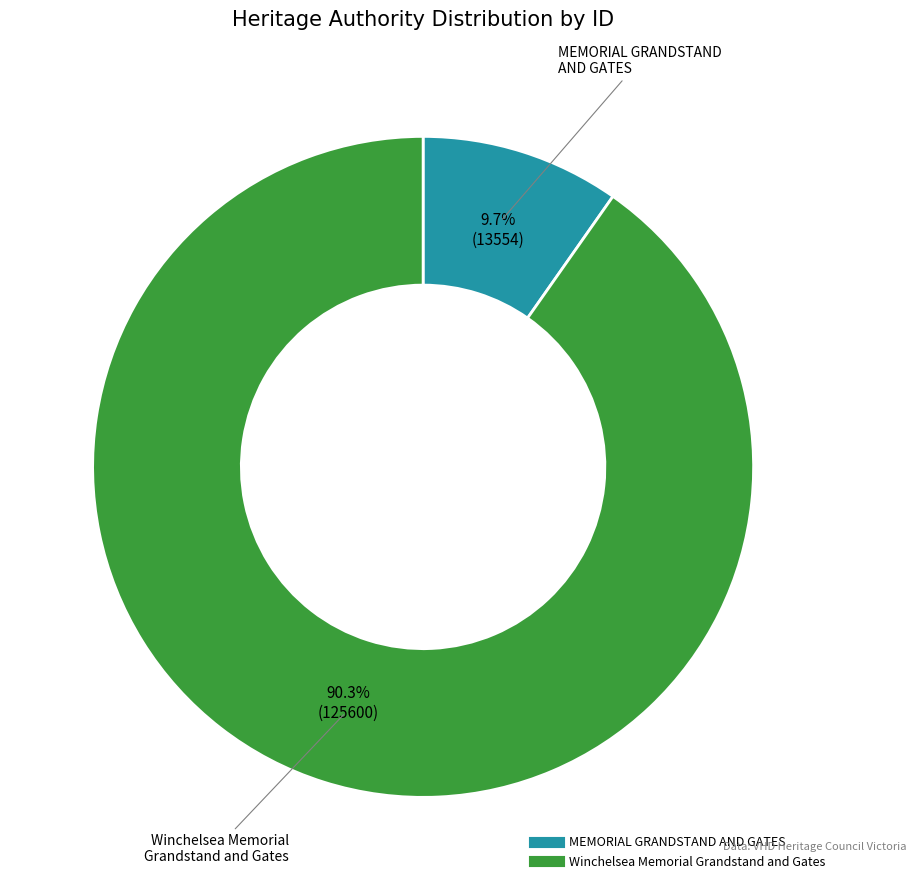

To the nearest percent, what percentage of the pie is Winchelsea Memorial Grandstand and Gates?

90%